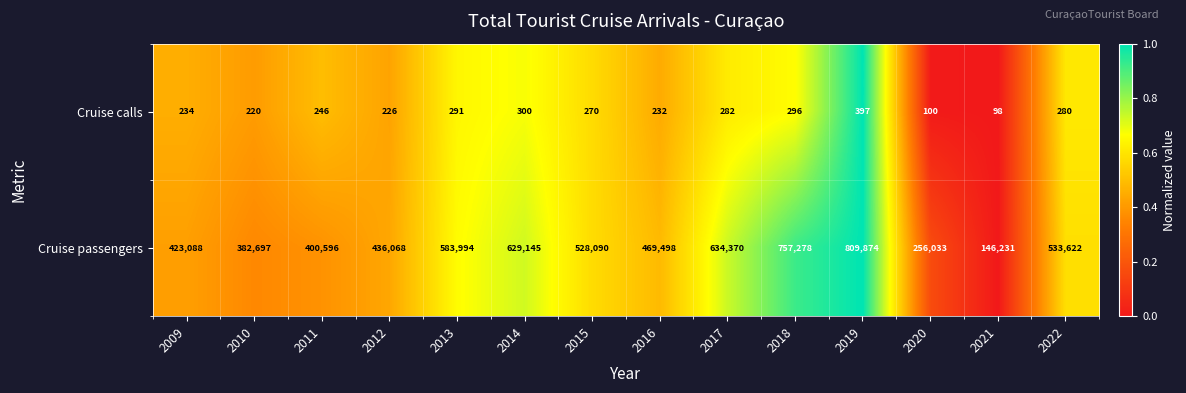

Which label corresponds to the smallest value in the chart?

2021